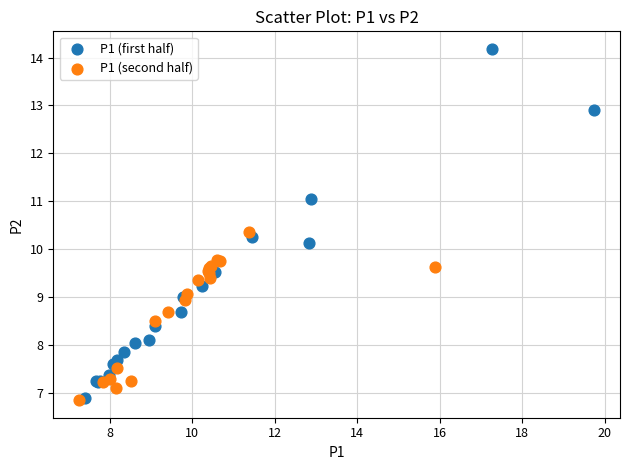

Which series contains the highest Y value?

P1 (first half)